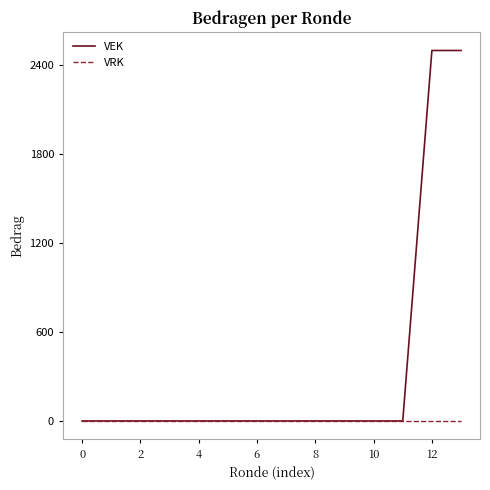

List the series in order of their overall mean, highest first.

VEK, VRK